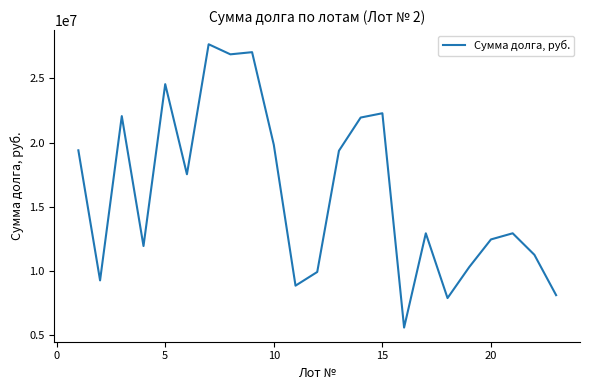

What is the smallest value displayed?

5578143.2